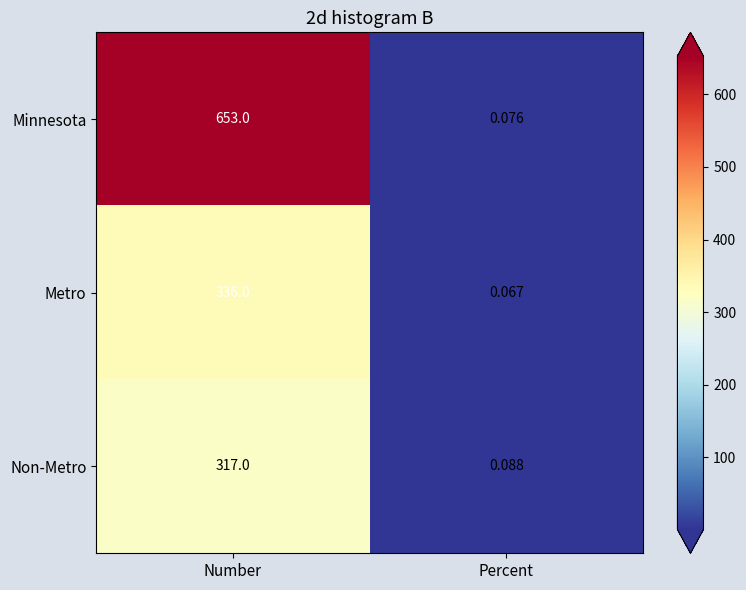

What is the total value across all series at Percent?

0.2